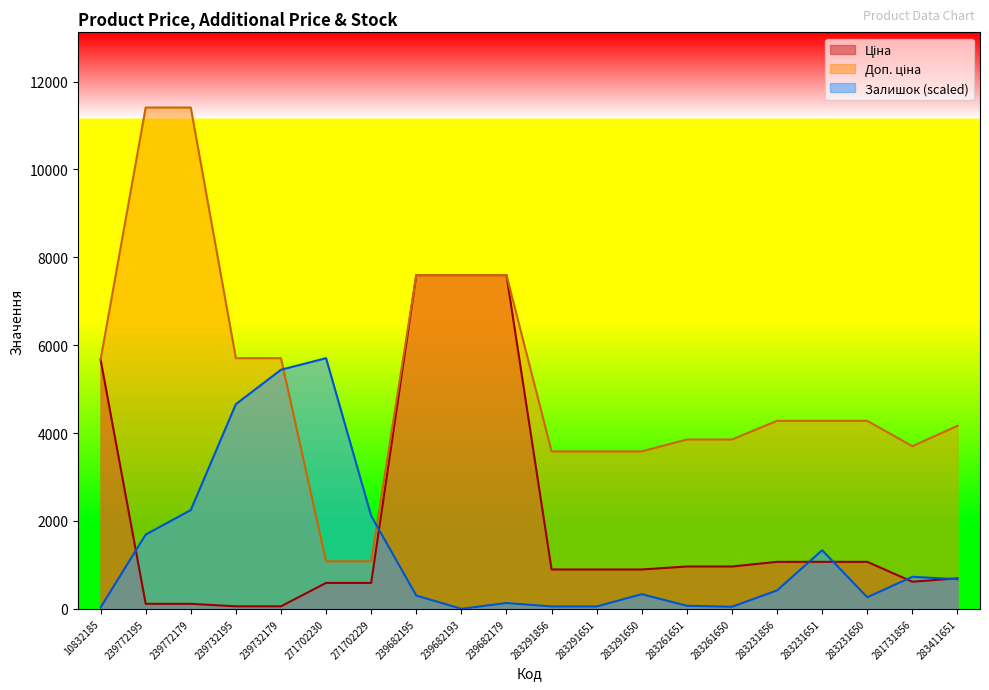

Which series has the largest total across all categories?

Доп. ціна